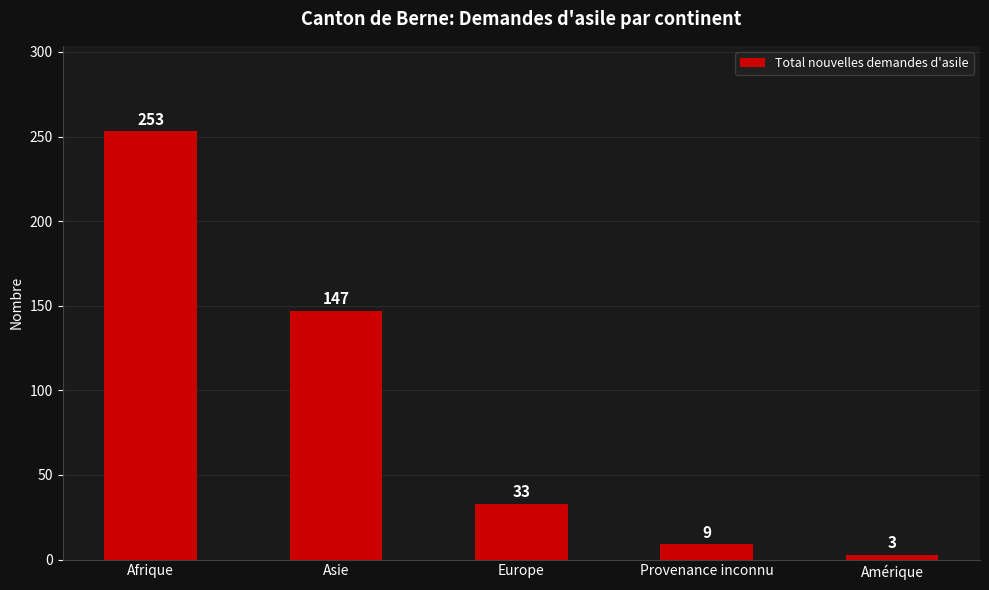

What is the maximum value shown in the chart?

253